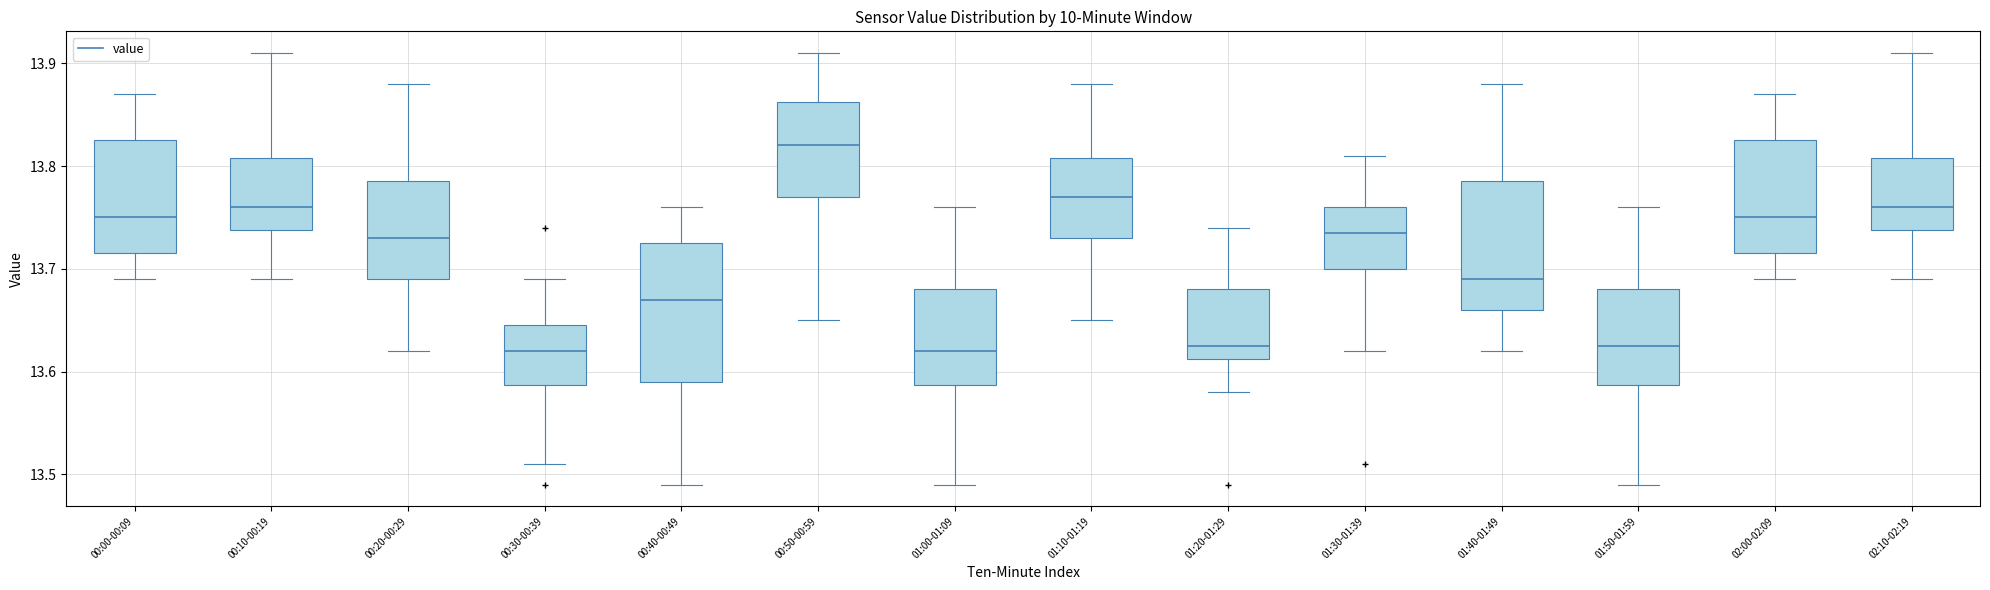

Reading left to right, transcribe this box plot: for each box, give where its median line is, the range the box spans, and where its two whiskers end, as read against the y-axis. The values are not printed on the chart, so give them approximately, as read against the axis.

00:00-00:09: median 13.75, box 13.72 to 13.83, whiskers 13.69 to 13.87
00:10-00:19: median 13.76, box 13.74 to 13.81, whiskers 13.69 to 13.91
00:20-00:29: median 13.73, box 13.69 to 13.79, whiskers 13.62 to 13.88
00:30-00:39: median 13.62, box 13.59 to 13.65, whiskers 13.51 to 13.69
00:40-00:49: median 13.67, box 13.59 to 13.73, whiskers 13.49 to 13.76
00:50-00:59: median 13.82, box 13.77 to 13.86, whiskers 13.65 to 13.91
01:00-01:09: median 13.62, box 13.59 to 13.68, whiskers 13.49 to 13.76
01:10-01:19: median 13.77, box 13.73 to 13.81, whiskers 13.65 to 13.88
01:20-01:29: median 13.63, box 13.61 to 13.68, whiskers 13.58 to 13.74
01:30-01:39: median 13.74, box 13.70 to 13.76, whiskers 13.62 to 13.81
01:40-01:49: median 13.69, box 13.66 to 13.79, whiskers 13.62 to 13.88
01:50-01:59: median 13.63, box 13.59 to 13.68, whiskers 13.49 to 13.76
02:00-02:09: median 13.75, box 13.72 to 13.83, whiskers 13.69 to 13.87
02:10-02:19: median 13.76, box 13.74 to 13.81, whiskers 13.69 to 13.91